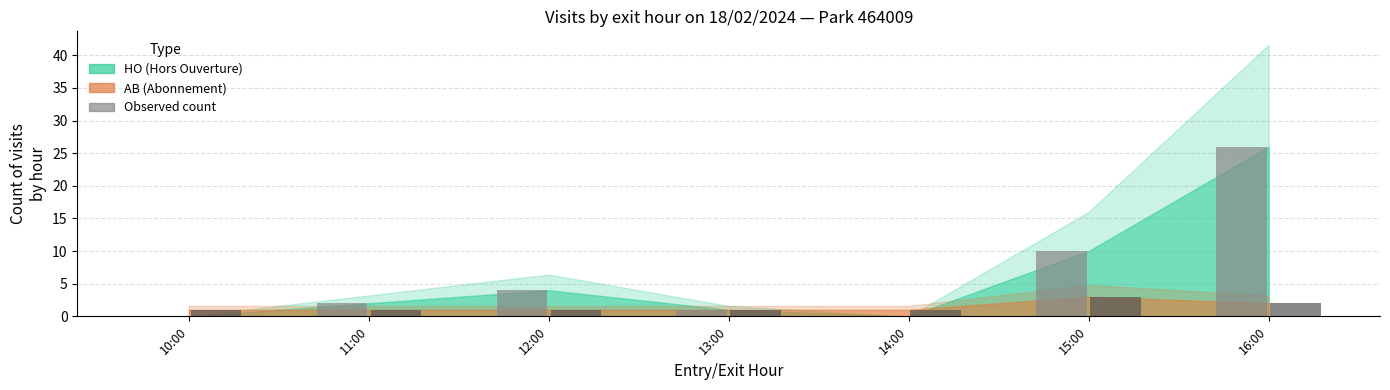

How many distinct data groups are displayed?

2